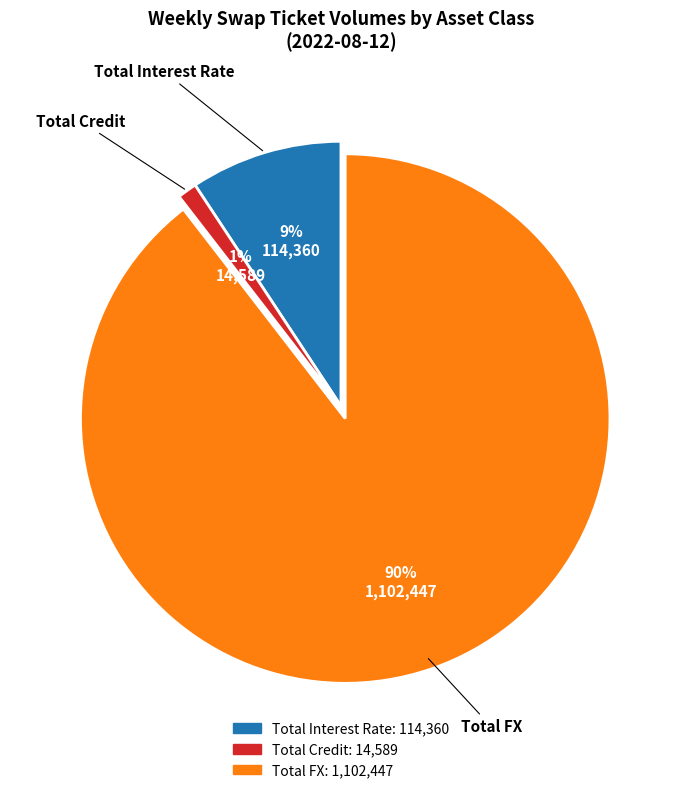

True or false: Total Credit accounts for 1% of the total.

True